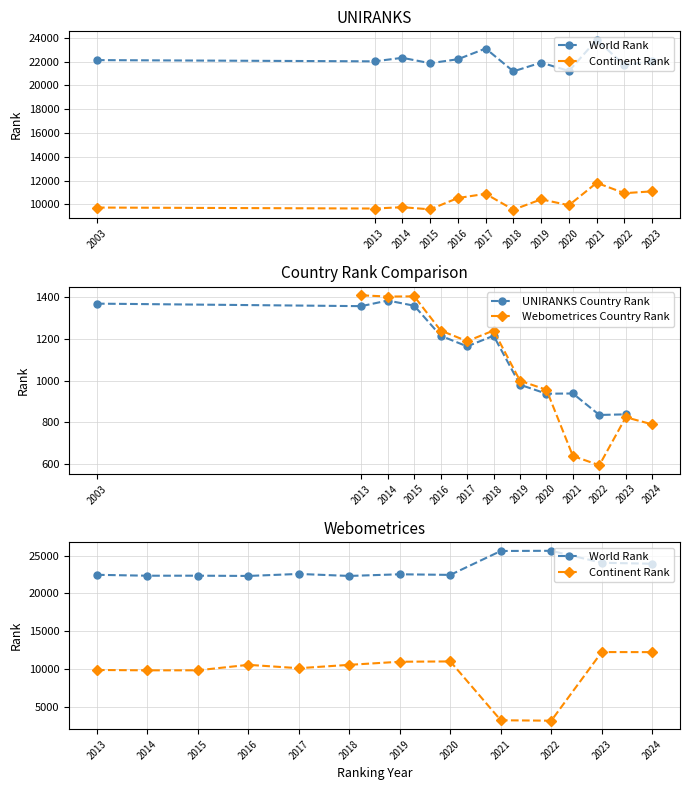

Where is the first local maximum for UNIRANKS Country Rank?

2014